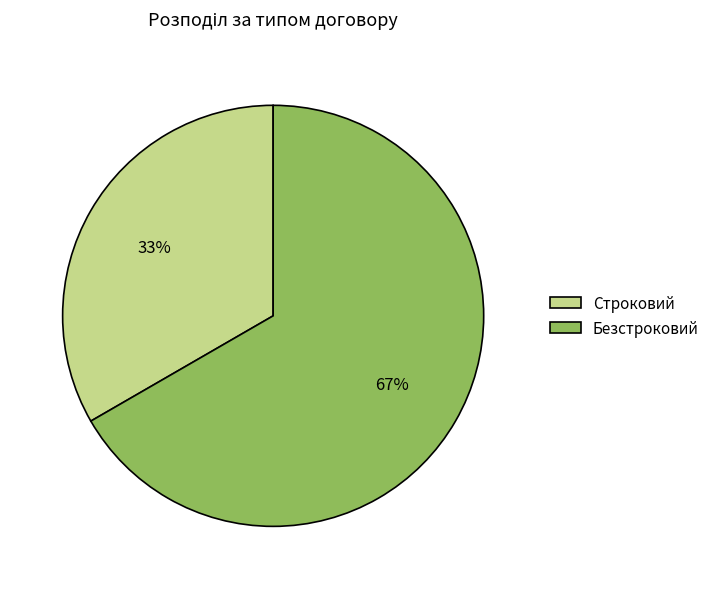

Is it true that Безстроковий is 59% of the pie?

False